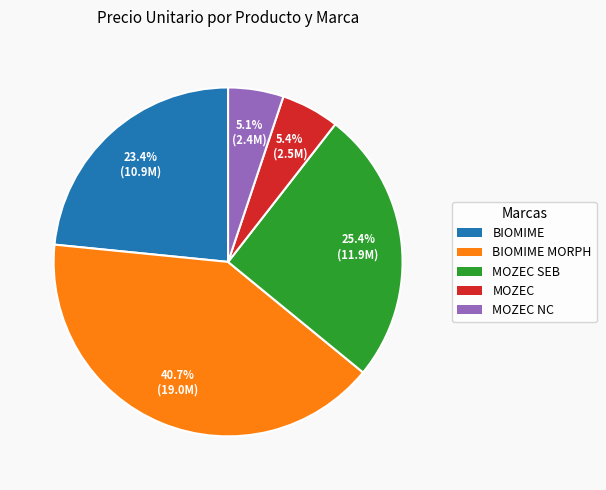

Combined, do MOZEC NC and BIOMIME MORPH account for over 50%?

No